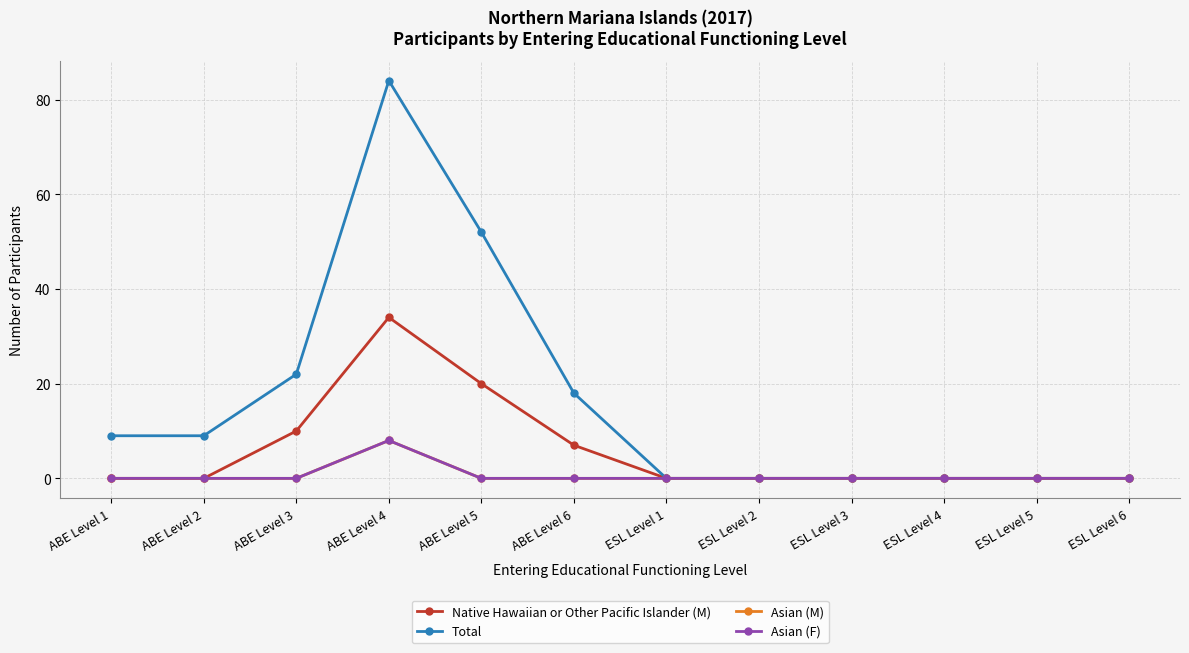

Does the chart have visible grid lines?

Yes